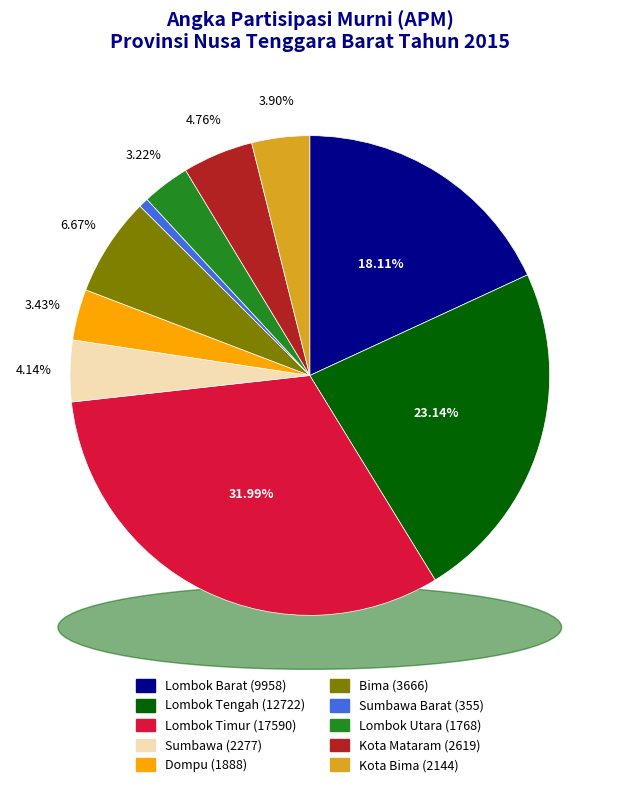

To the nearest percent, what portion does Sumbawa Barat represent?

1%